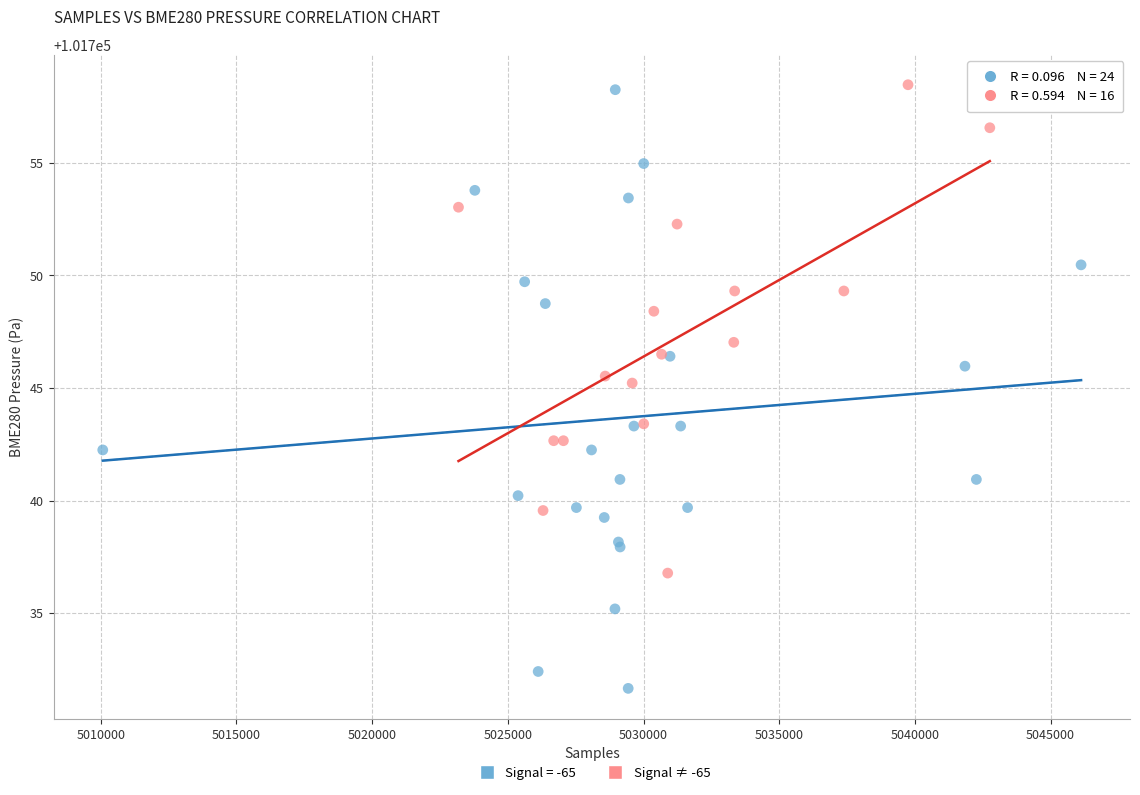

Which series reaches the minimum Y coordinate?

Signal = -65